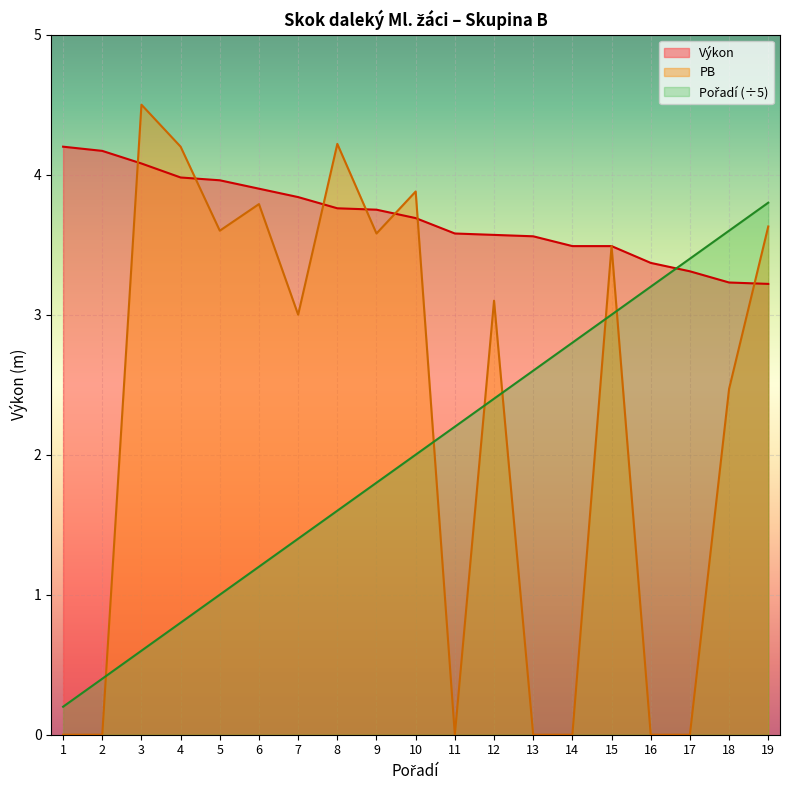

True or false: PB has more than 1 points higher than both neighbors.

True